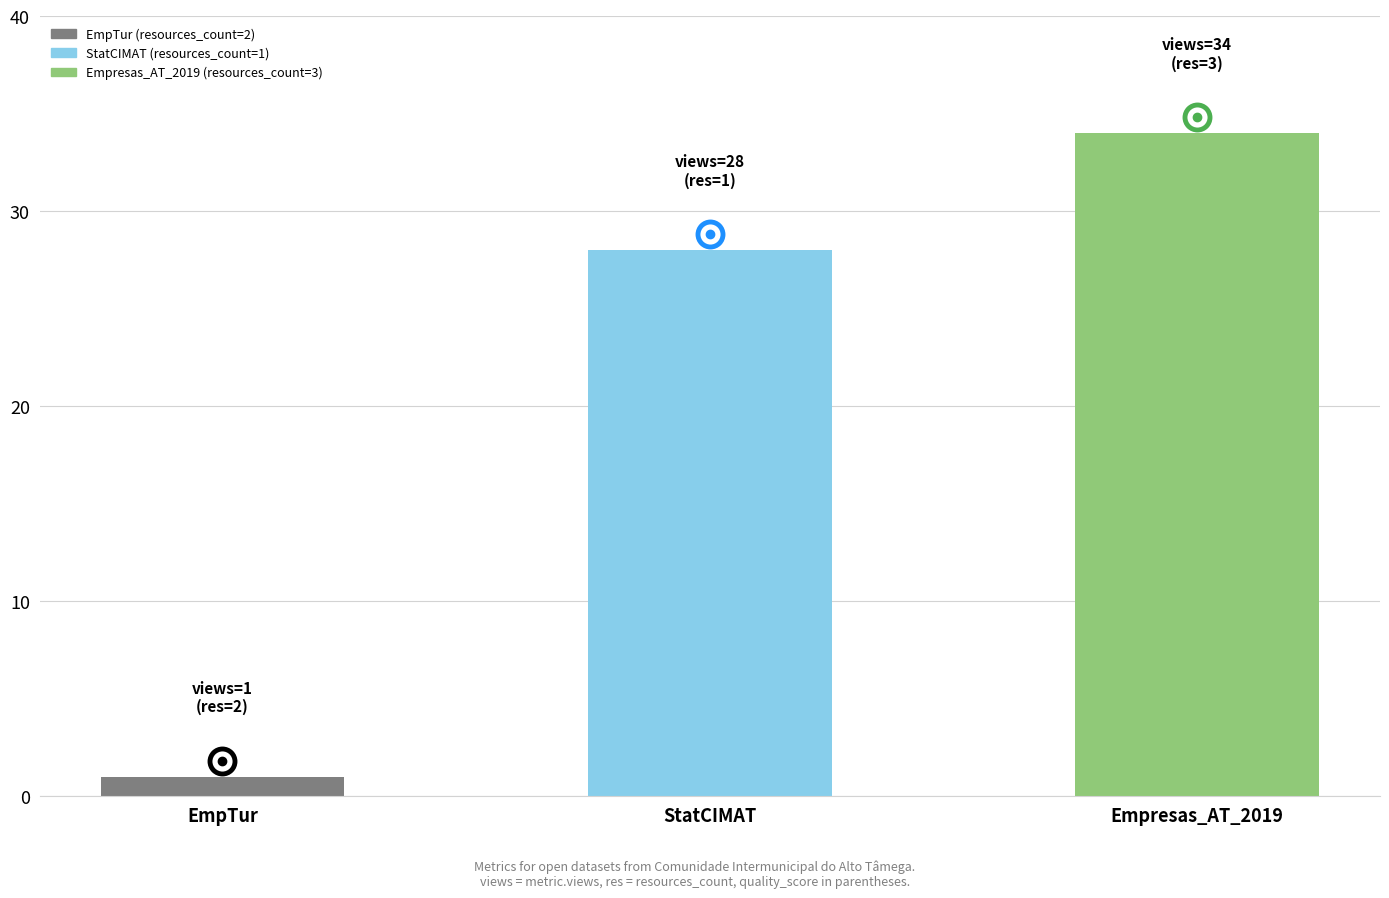

What is the label of the 3rd bar from the right?

EmpTur